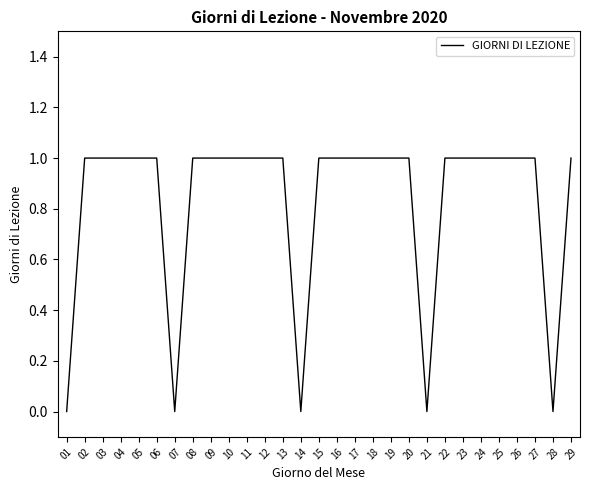

Which has a higher value, 16 or 07?

16